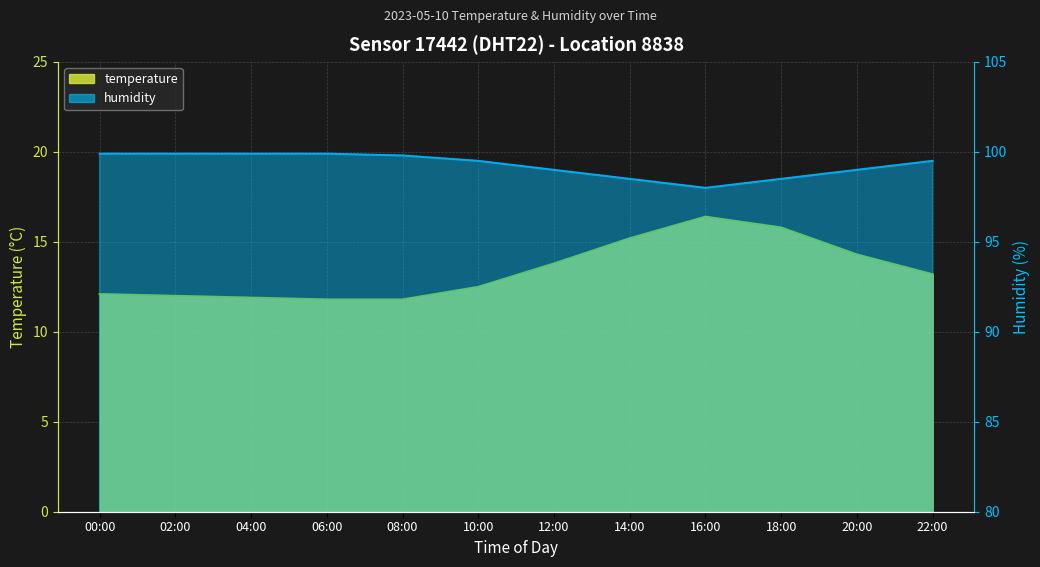

At which label does temperature reach its minimum?

06:00